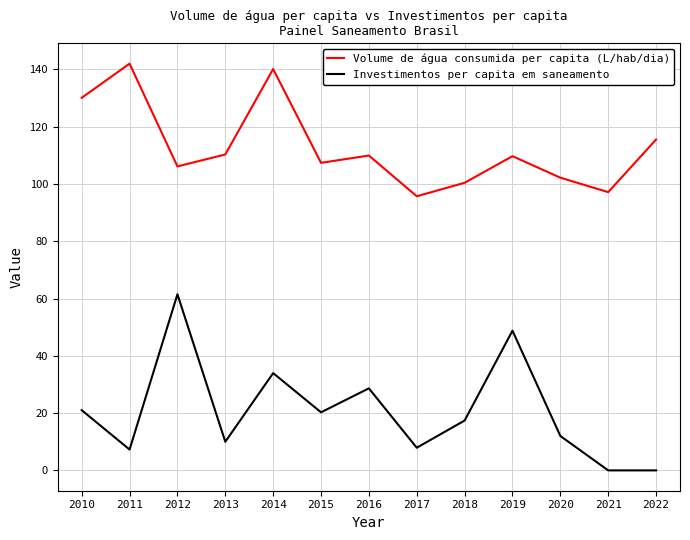

What value does the Volume de água consumida per capita (L/hab/dia) series have at 2011?

142.0